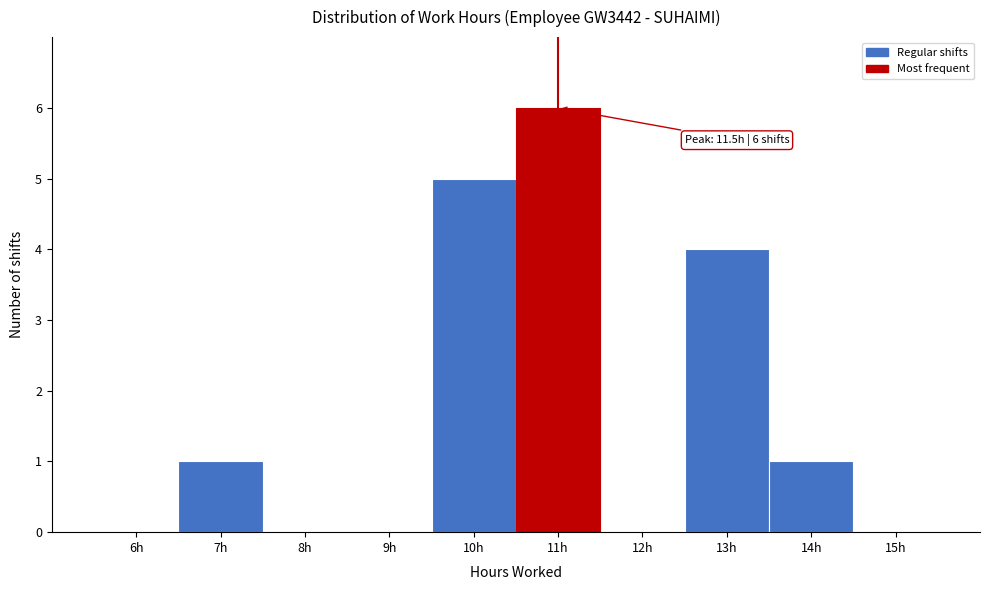

Reading left to right, list all the values displayed in this chart.

6h=0	7h=1	8h=0	9h=0	10h=5	11h=6	12h=0	13h=4	14h=1	15h=0